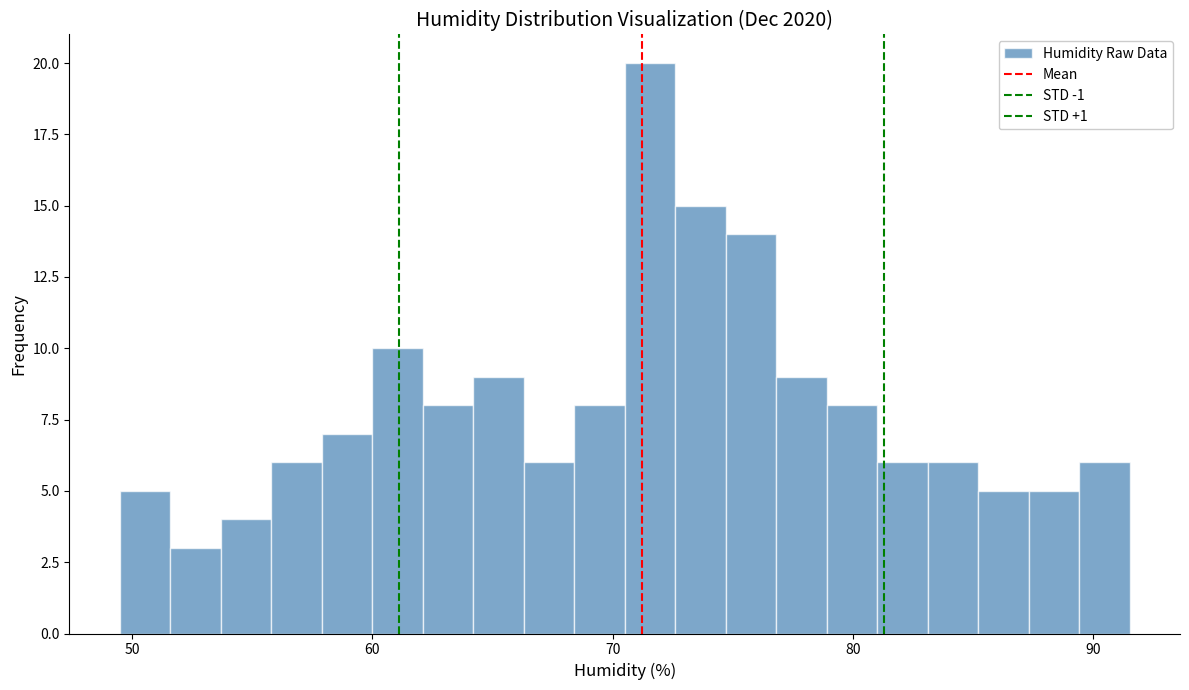

Around what value on the x-axis is the tallest bar? Give the approximate position of its centre, as read against the axis.

72